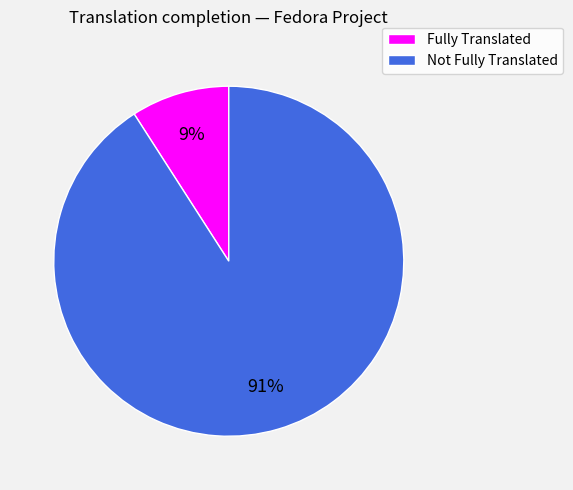

Is there any slice that represents more than half of the pie?

Yes